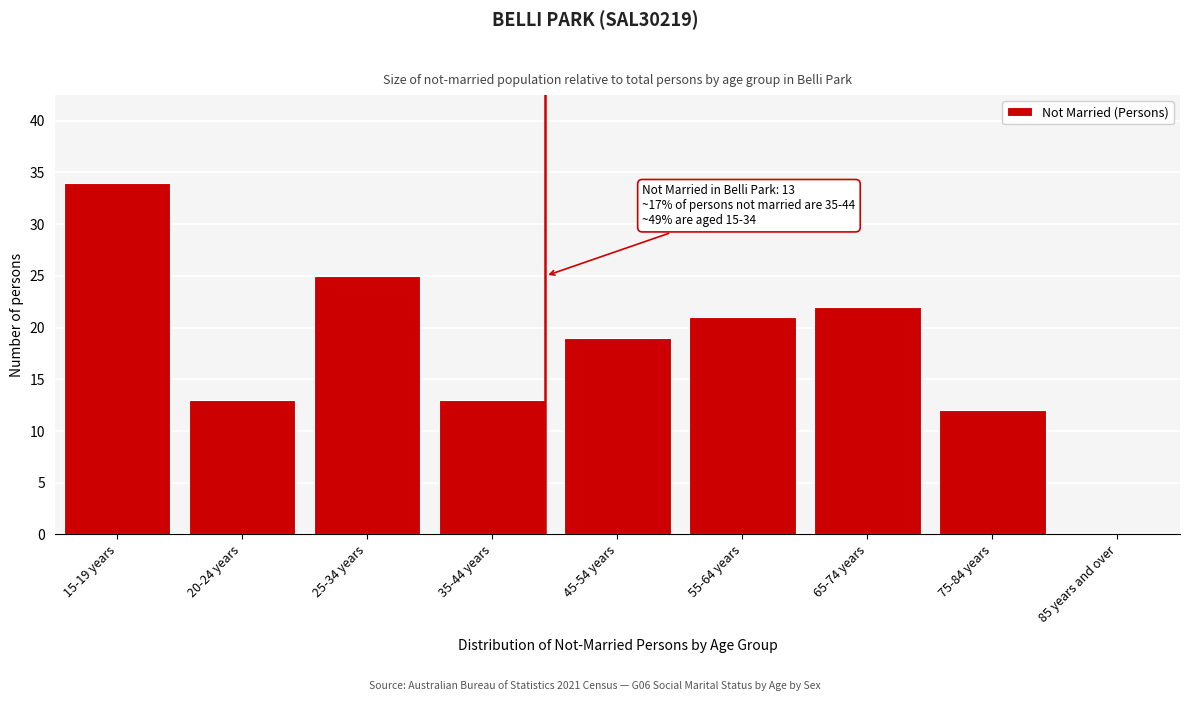

Reading right to left, extract all data points from this chart.

85 years and over=0	75-84 years=12	65-74 years=22	55-64 years=21	45-54 years=19	35-44 years=13	25-34 years=25	20-24 years=13	15-19 years=34